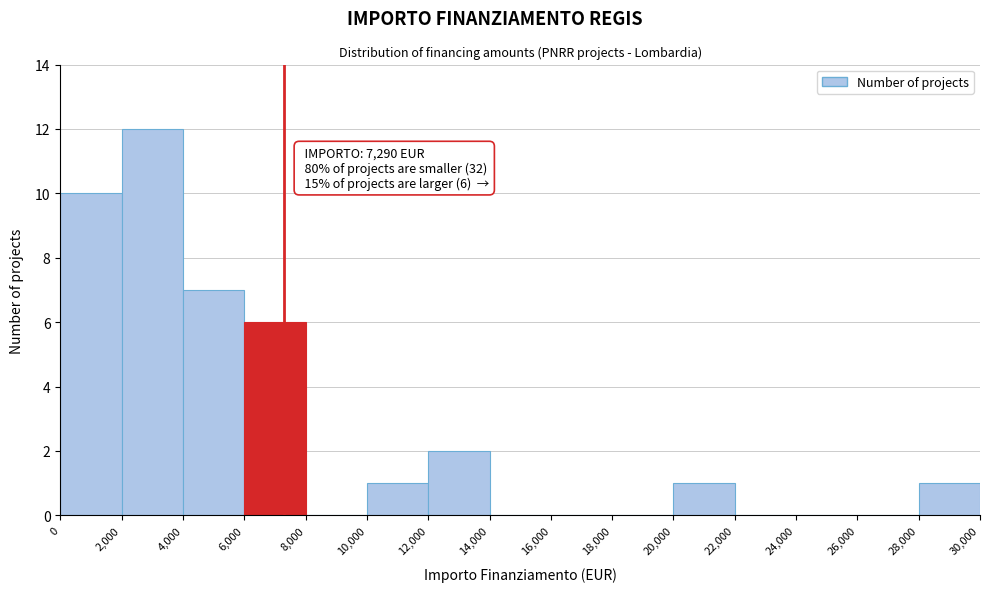

Which range on the x-axis has the tallest bar?

2,000 to 4,000